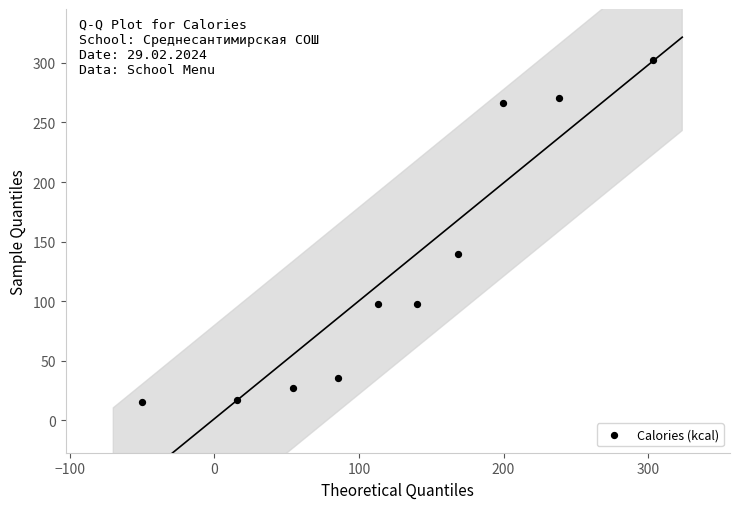

What Y value in the scatter plot is closest to 159?

139.4